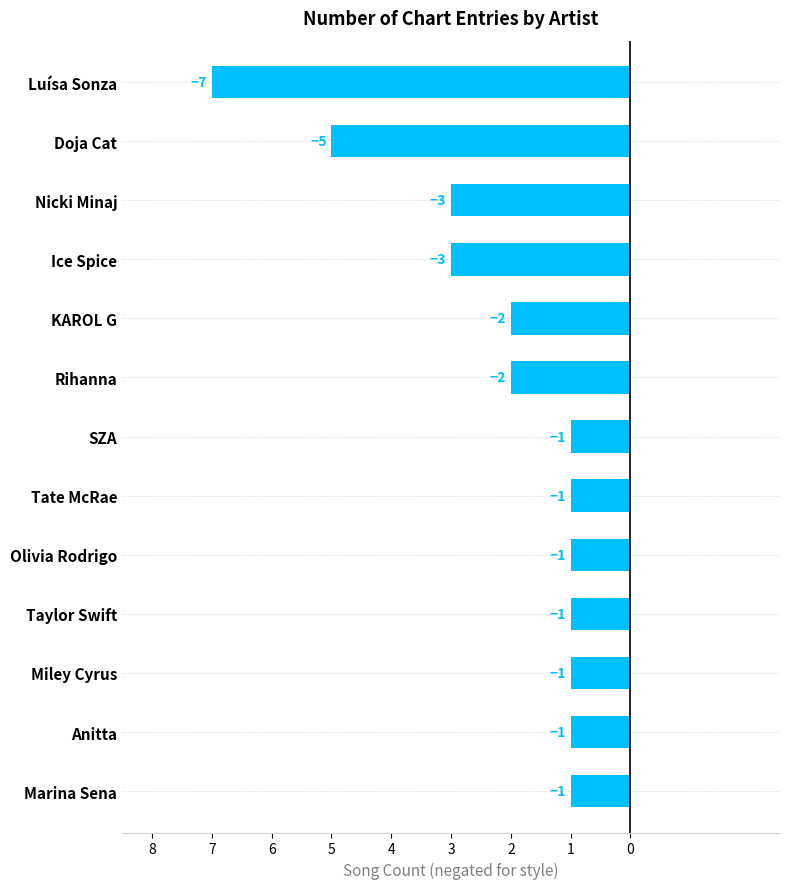

What is the maximum value shown in the chart?

-1